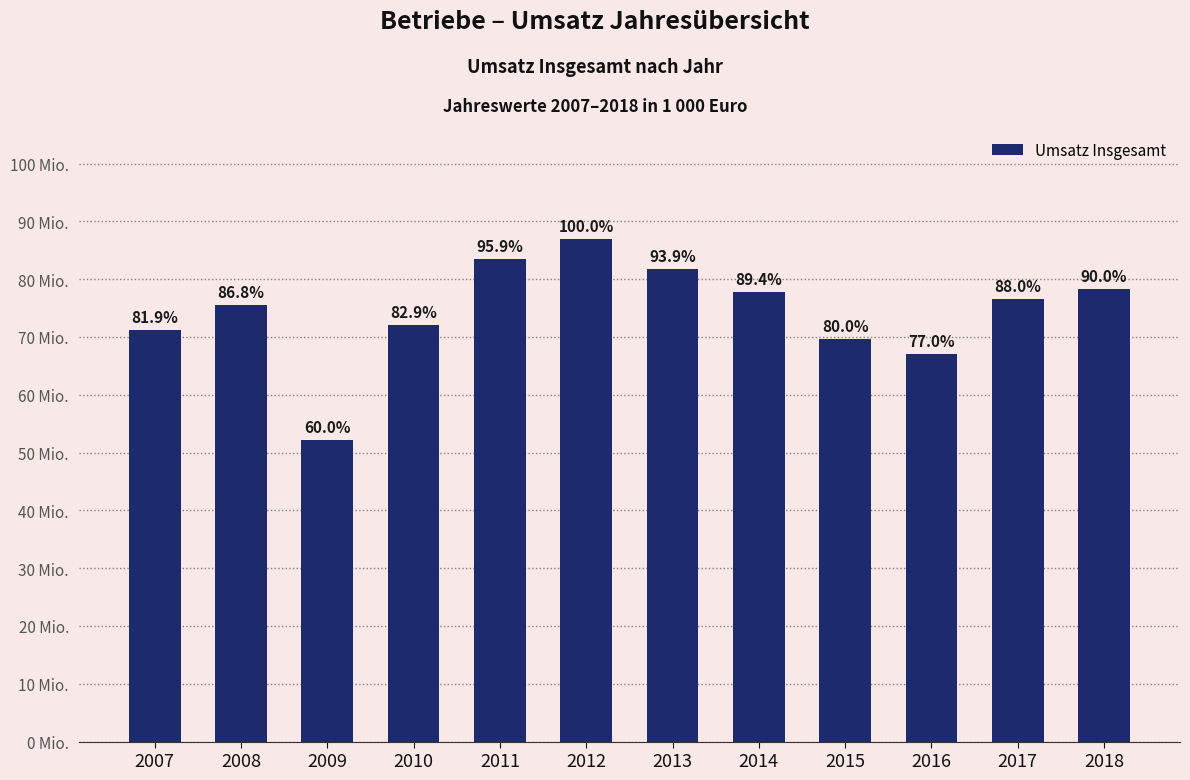

What is the value of the 12th bar from the left?

78290369.6